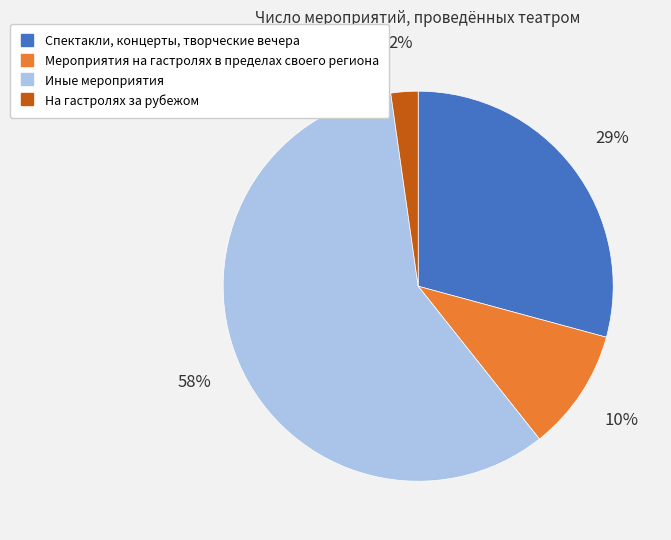

Is there any slice that represents more than half of the pie?

Yes